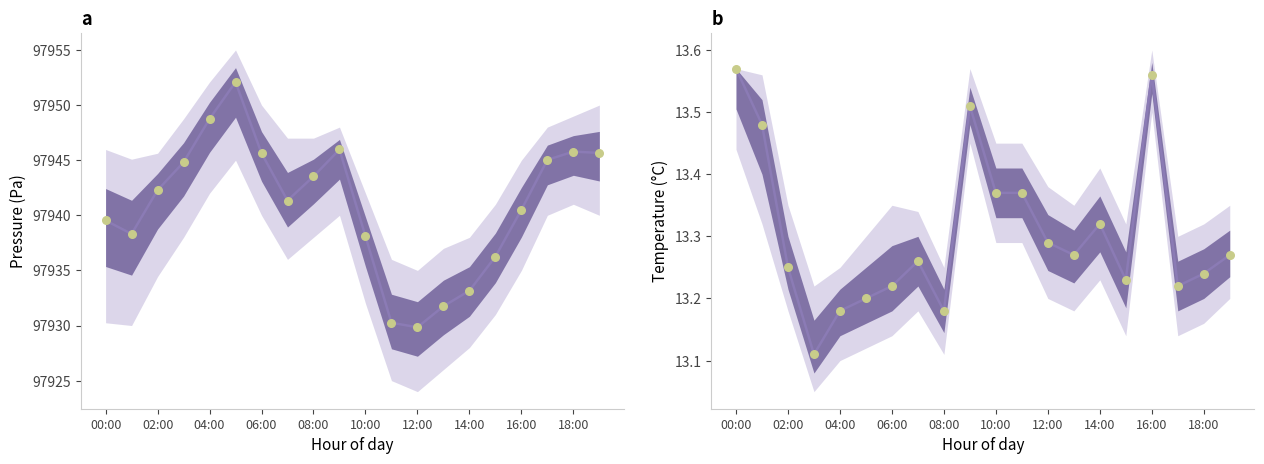

Which series reaches the maximum Y coordinate?

pressure